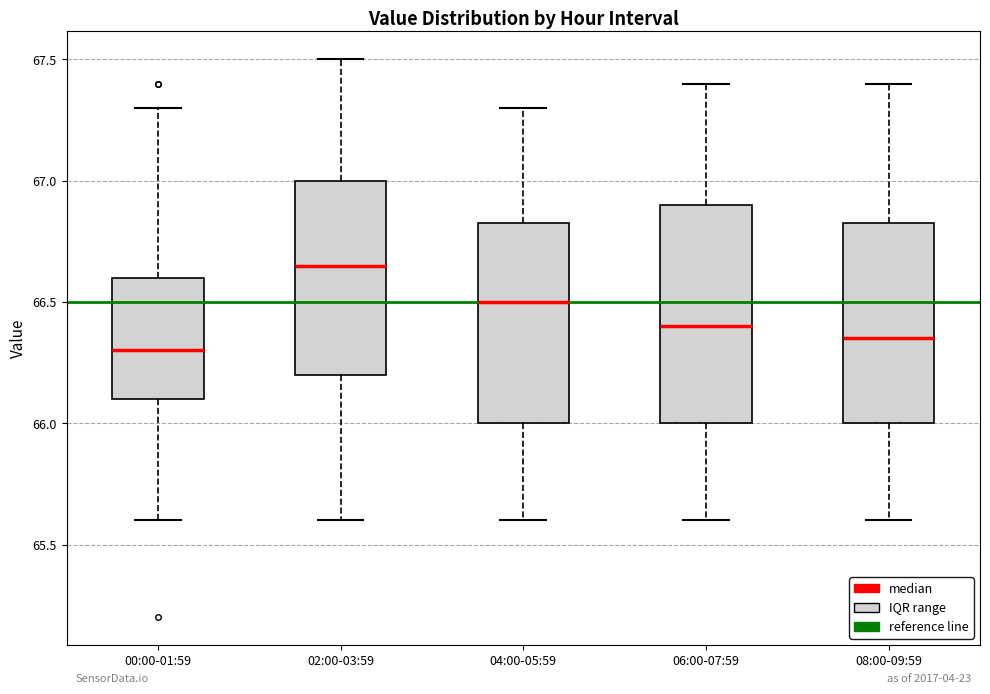

Reading left to right, transcribe this box plot: for each box, give where its median line is, the range the box spans, and where its two whiskers end, as read against the y-axis. The values are not printed on the chart, so give them approximately, as read against the axis.

00:00-01:59: median 66.30, box 66.10 to 66.60, whiskers 65.60 to 67.30
02:00-03:59: median 66.65, box 66.20 to 67.00, whiskers 65.60 to 67.50
04:00-05:59: median 66.50, box 66.00 to 66.85, whiskers 65.60 to 67.30
06:00-07:59: median 66.40, box 66.00 to 66.90, whiskers 65.60 to 67.40
08:00-09:59: median 66.35, box 66.00 to 66.85, whiskers 65.60 to 67.40